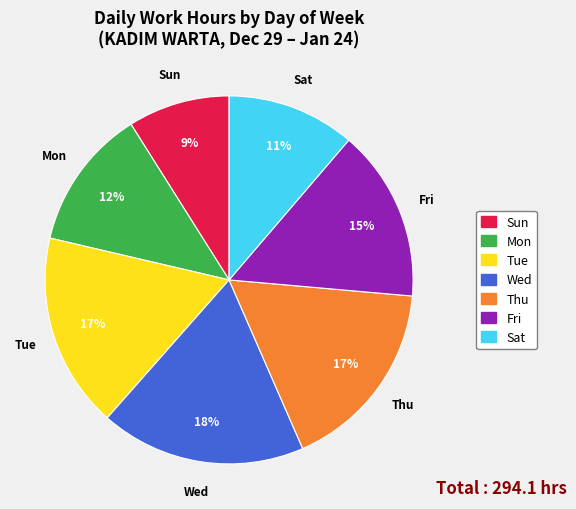

To the nearest percent, what portion does Fri represent?

15%